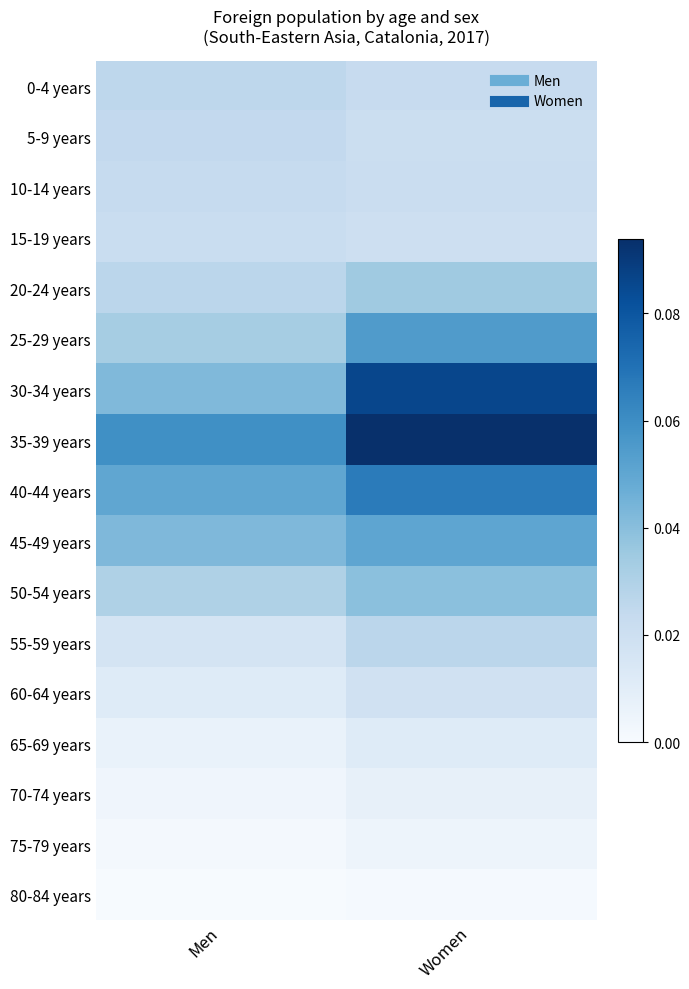

List the series in order of their peak value, highest first.

35-39 years, 30-34 years, 40-44 years, 25-29 years, 45-49 years, 50-54 years, 20-24 years, 55-59 years, 0-4 years, 5-9 years, 10-14 years, 15-19 years, 60-64 years, 65-69 years, 70-74 years, 75-79 years, 80-84 years